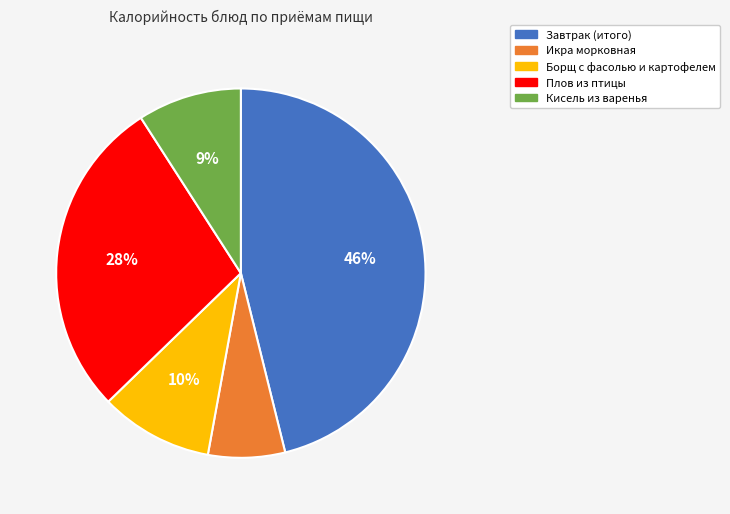

Rank the categories by value from lowest to highest.

Икра морковная, Кисель из варенья, Борщ с фасолью и картофелем, Плов из птицы, Завтрак (итого)